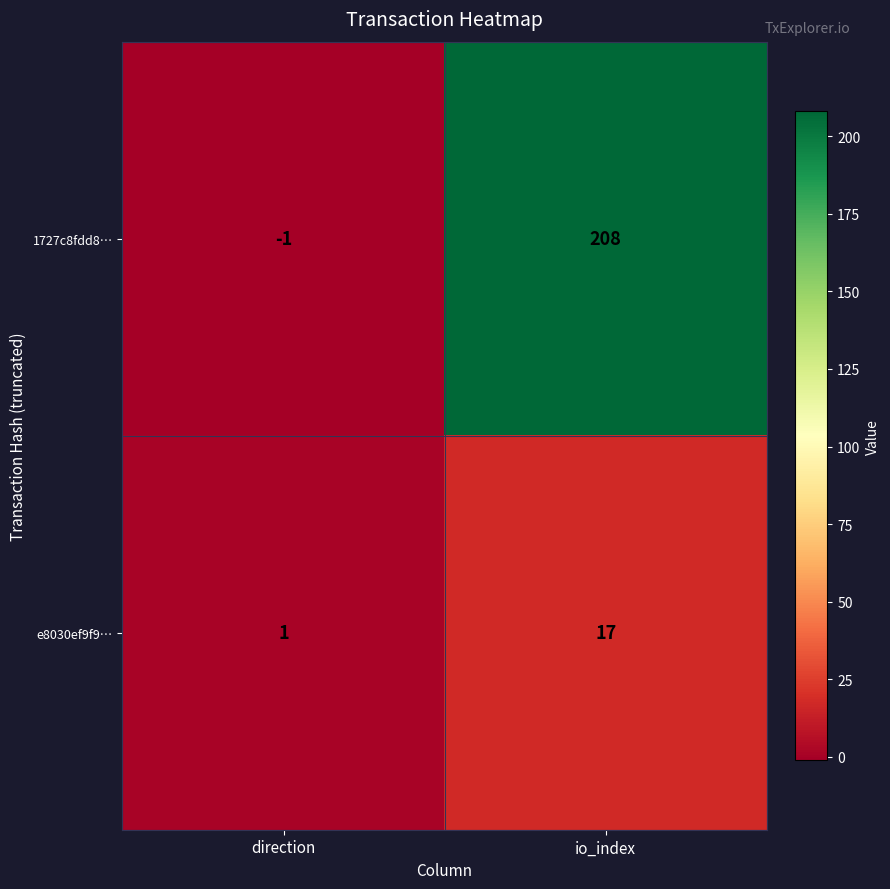

How many data points in e8030ef9f9… are less than 17?

1